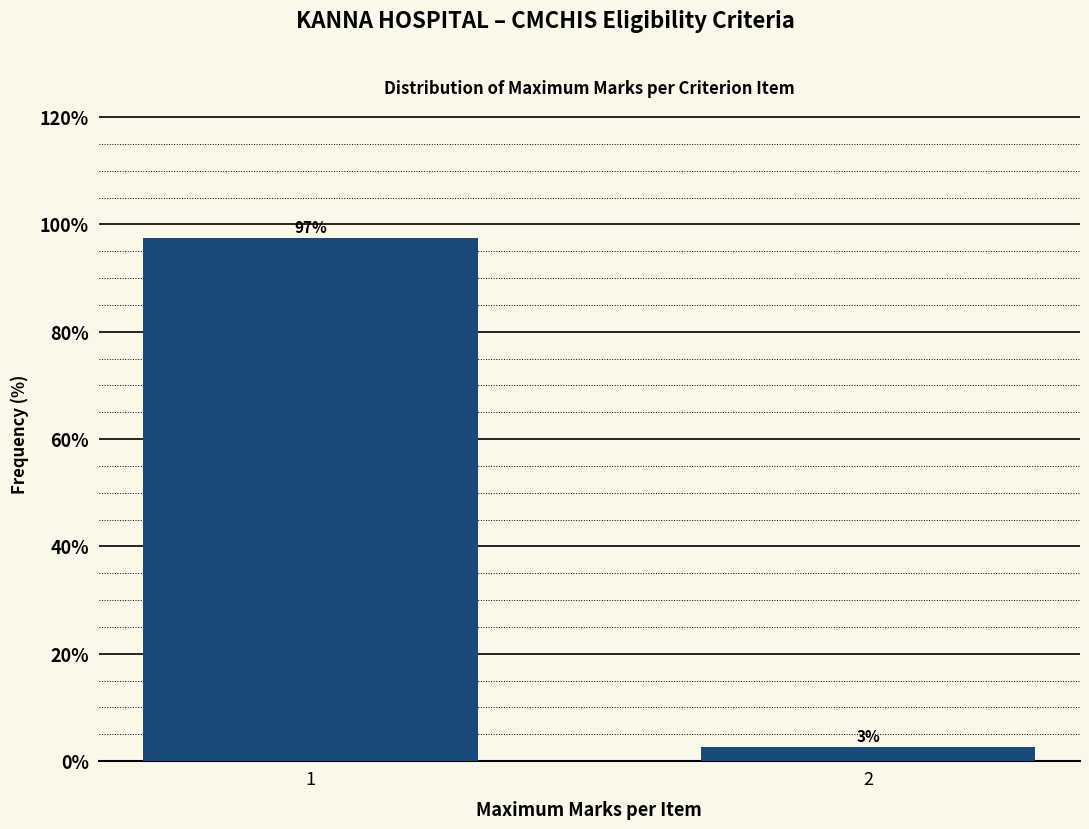

What is the approximate value at 1?

97.4